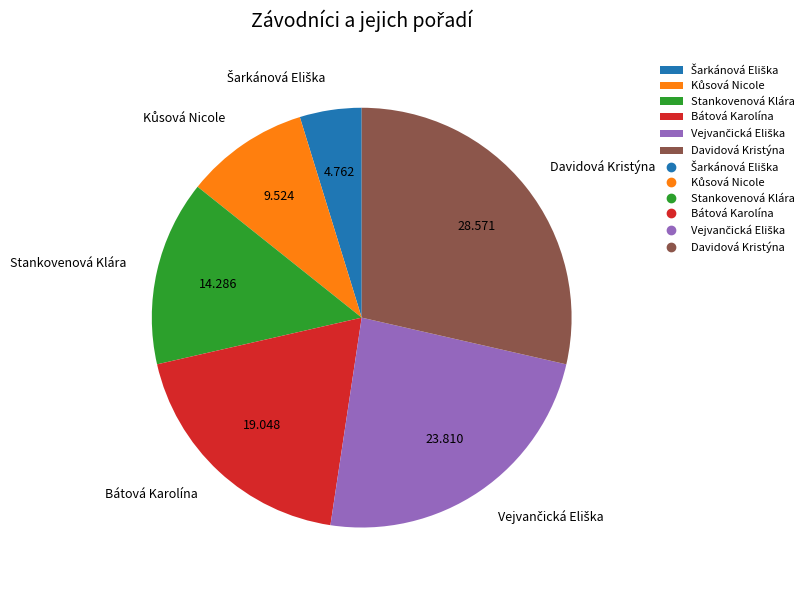

Is there any slice that represents more than half of the pie?

No